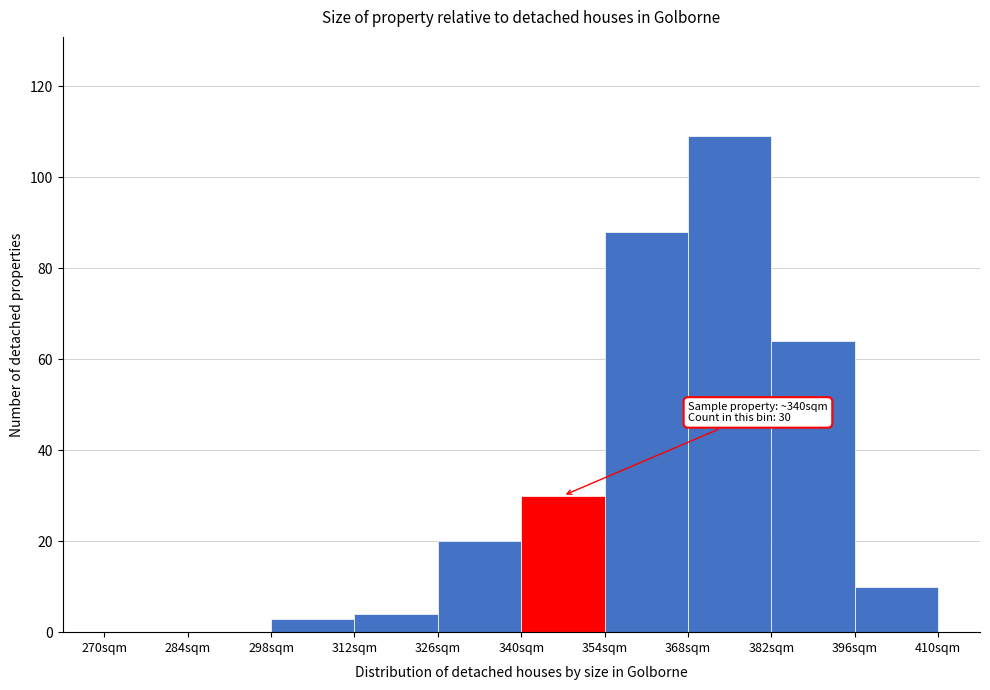

Which range on the x-axis has the tallest bar?

368 to 382